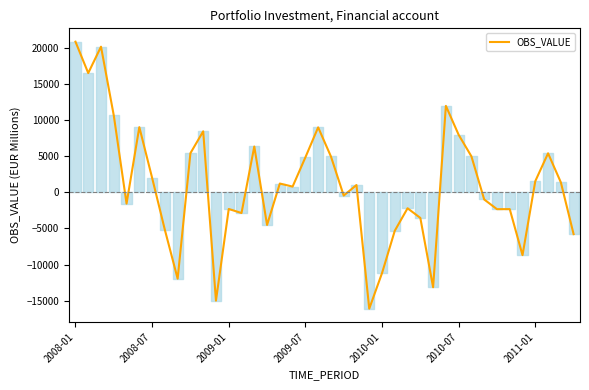

What is the smallest value displayed?

-16100.0